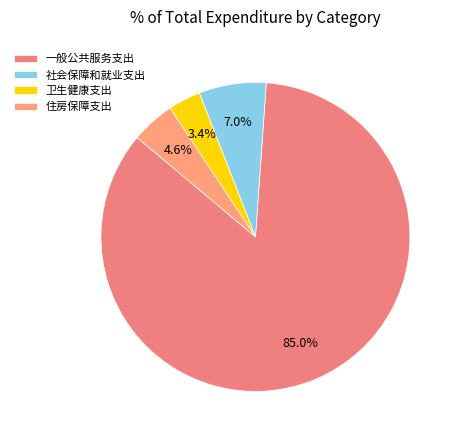

What is the largest slice in the pie chart?

一般公共服务支出